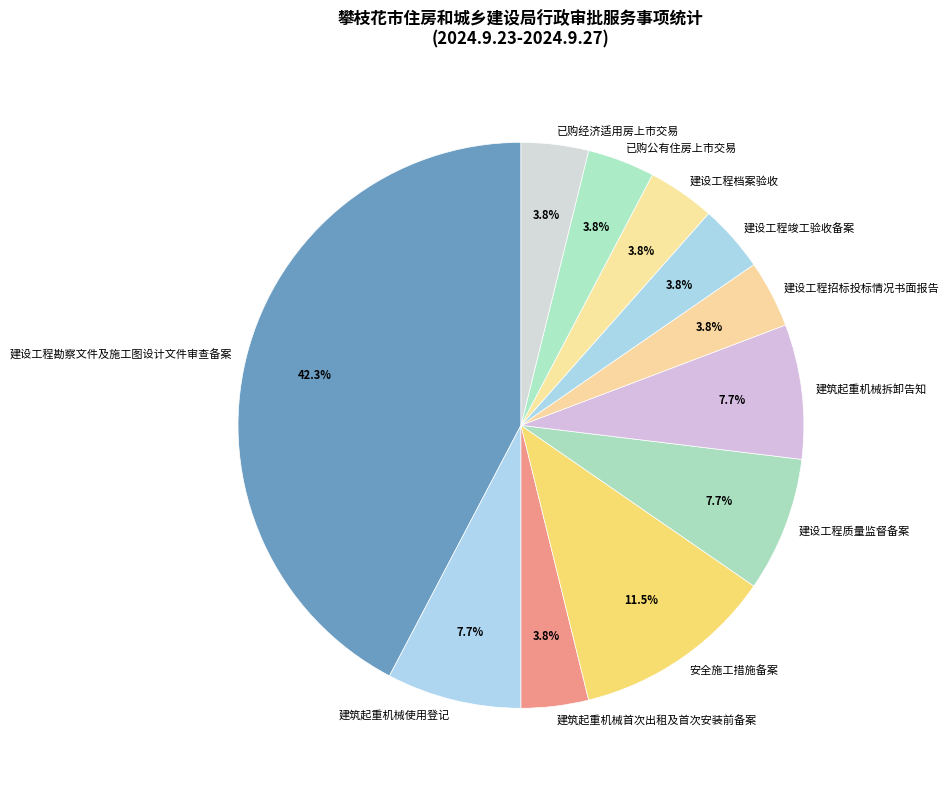

To the nearest percent, what is the combined percentage of 建筑起重机械拆卸告知 and 建筑起重机械首次出租及首次安装前备案?

12%